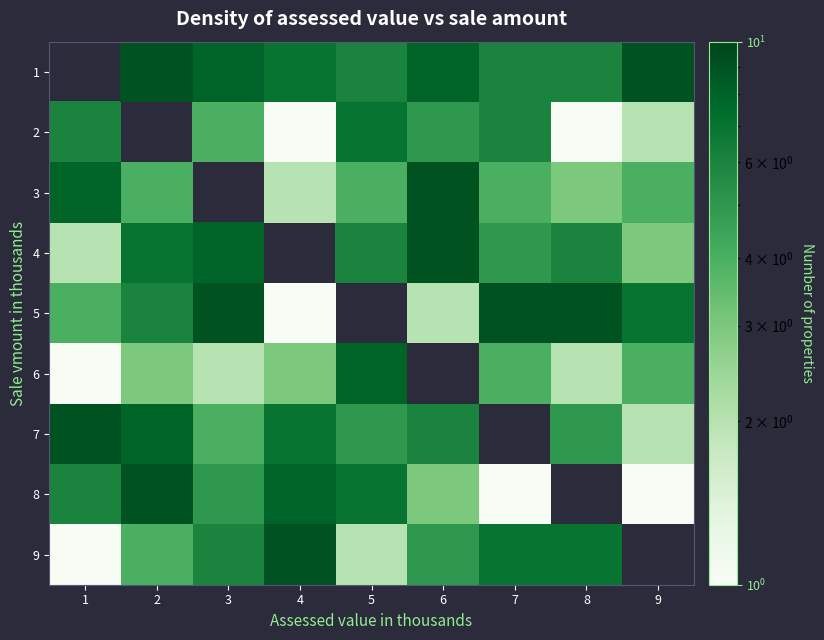

Is it true that 6 equals 5.5 at 7?

False